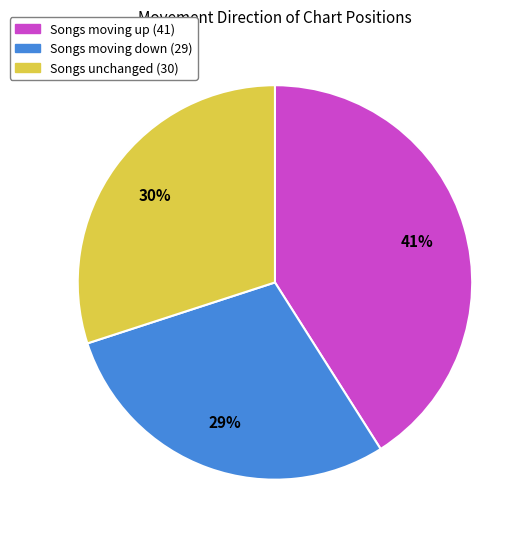

To the nearest percent, what is the average slice percentage?

33%